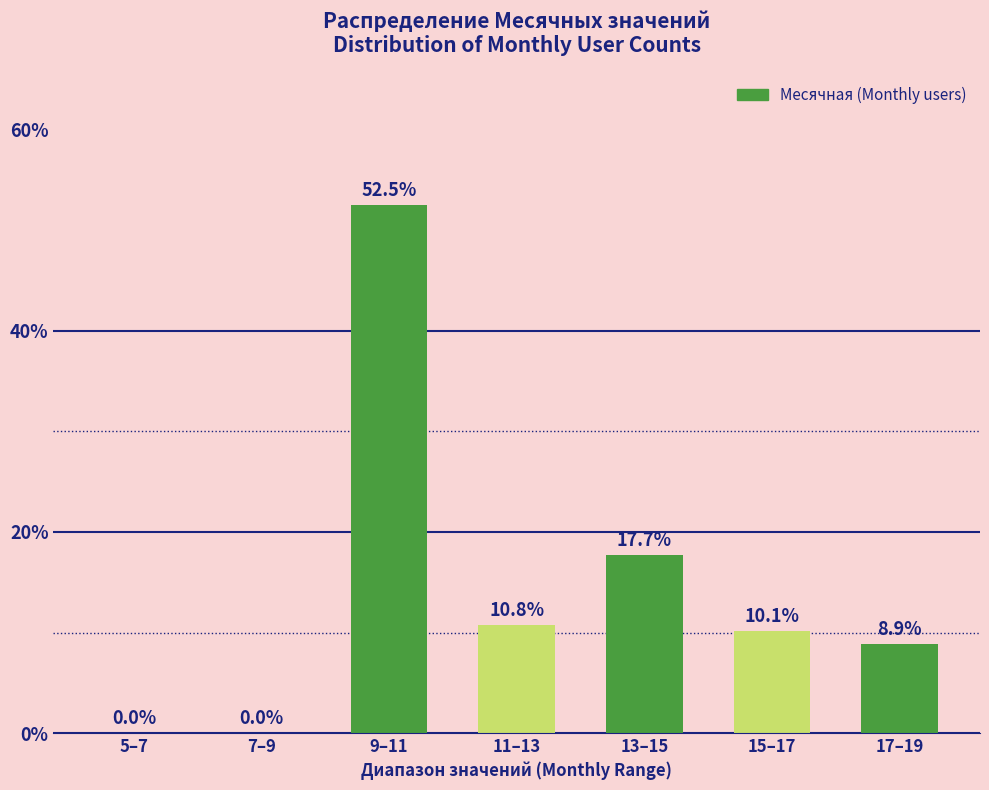

Reading left to right, list all the values displayed in this chart.

5–7=0.0	7–9=0.0	9–11=52.5	11–13=10.8	13–15=17.7	15–17=10.1	17–19=8.9